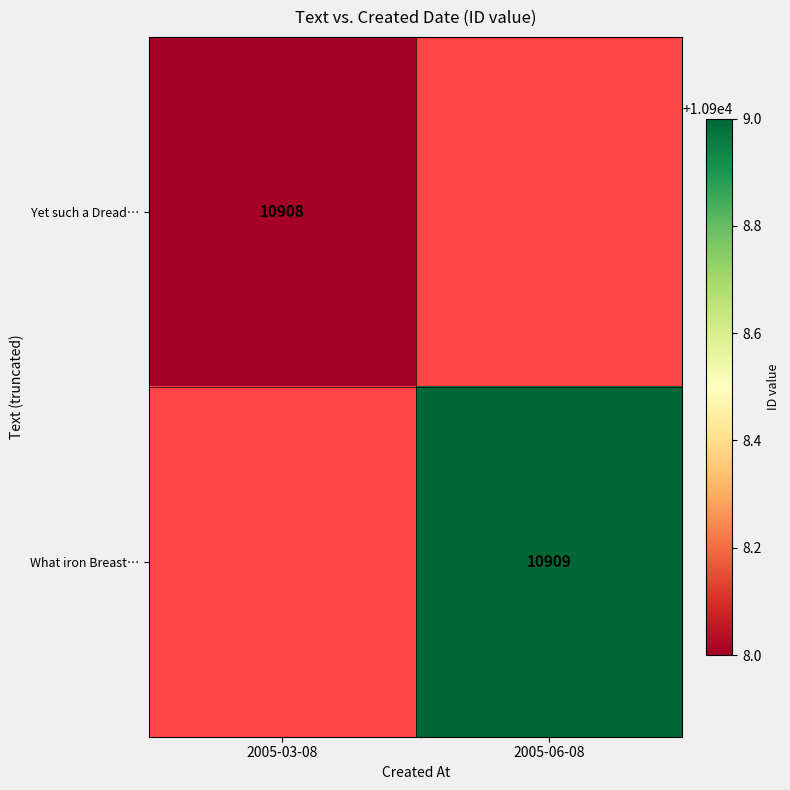

The value of Yet such a Dread… at 2005-03-08 is 14905. True or false?

False